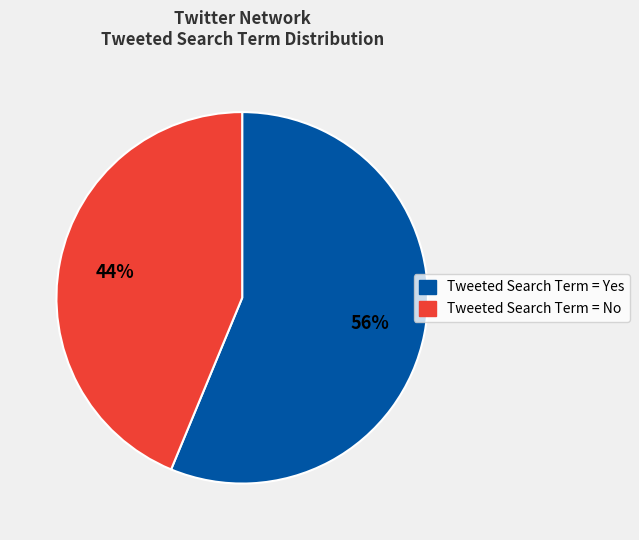

Is there any slice that represents more than half of the pie?

Yes